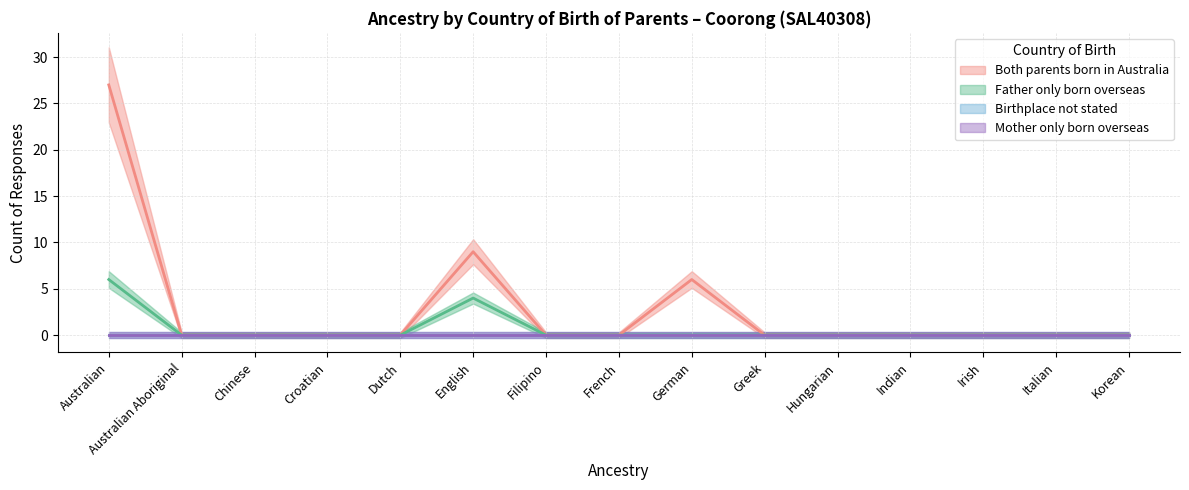

Which category has the highest value in the Both parents born in Australia series?

Australian